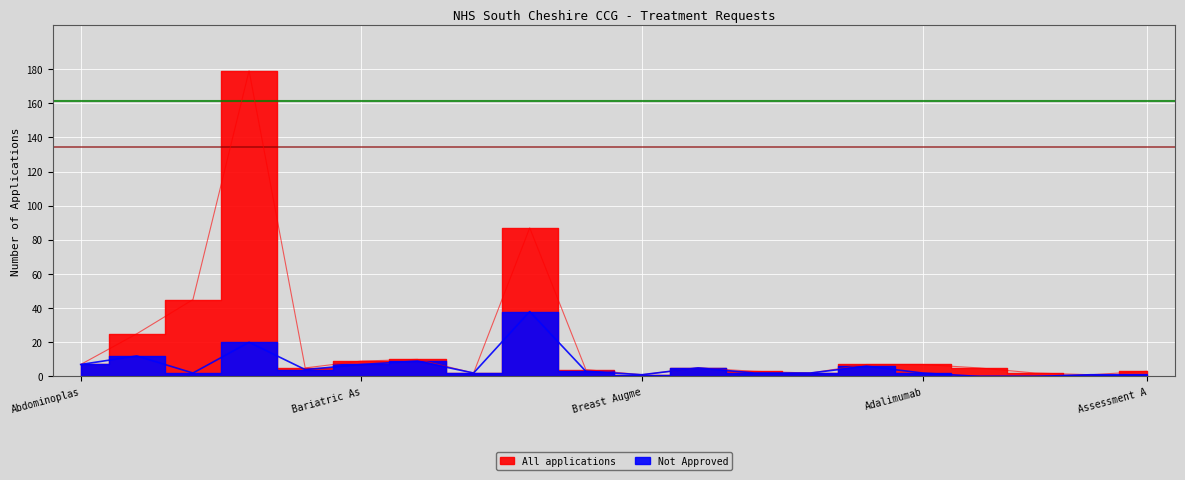

Is it true that All applications equals 0 at Apronectomy?

False